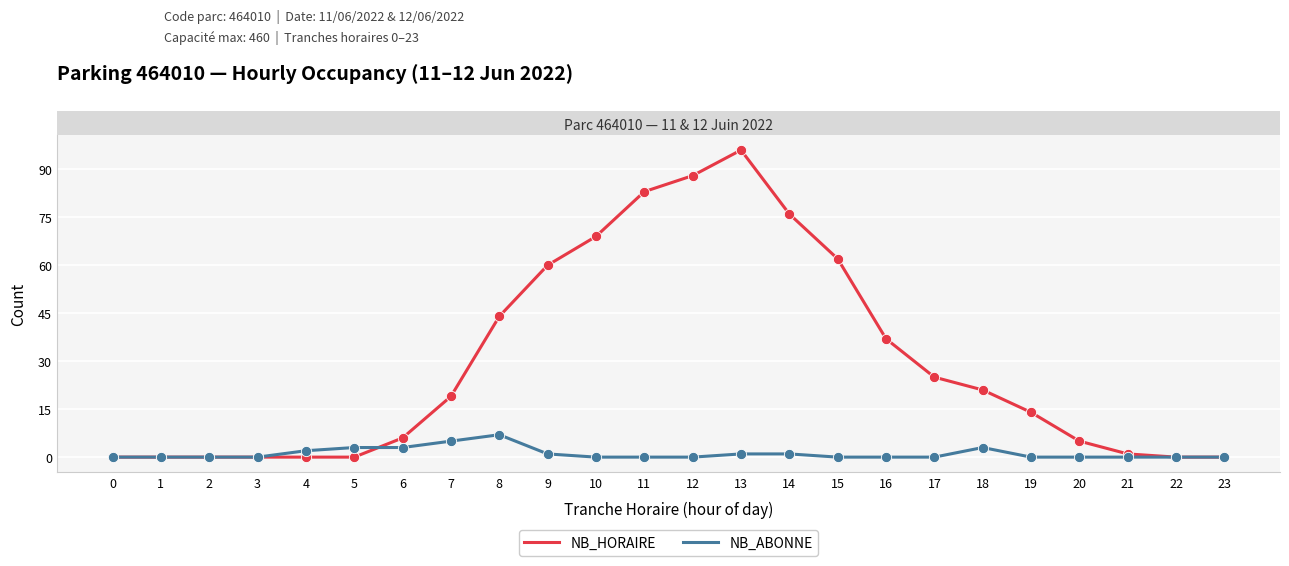

What are all the series names shown in the legend?

NB_HORAIRE, NB_ABONNE